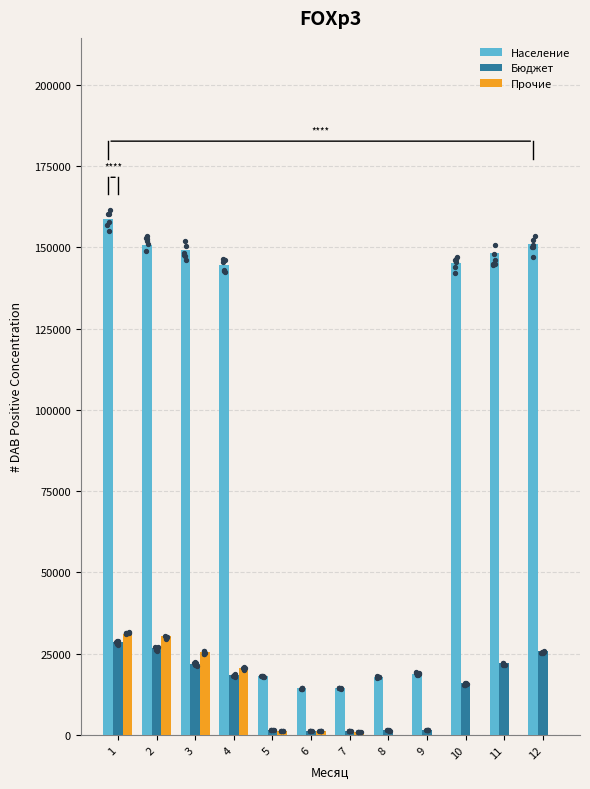

Is the value of Население at 11 greater than the value of Бюджет at 2?

Yes